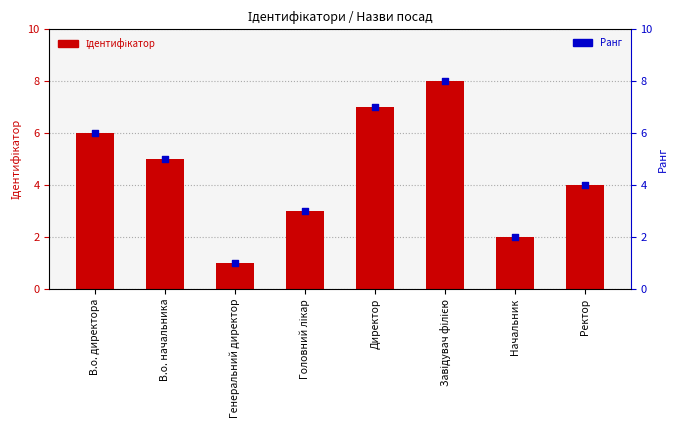

What is the total value across all series at Генеральний директор?

2